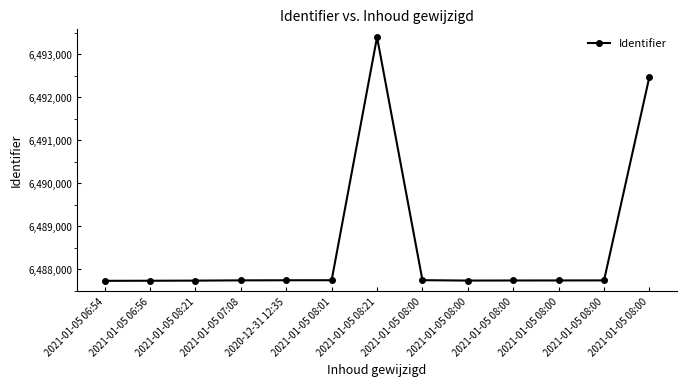

How many lines are shown in the chart?

1